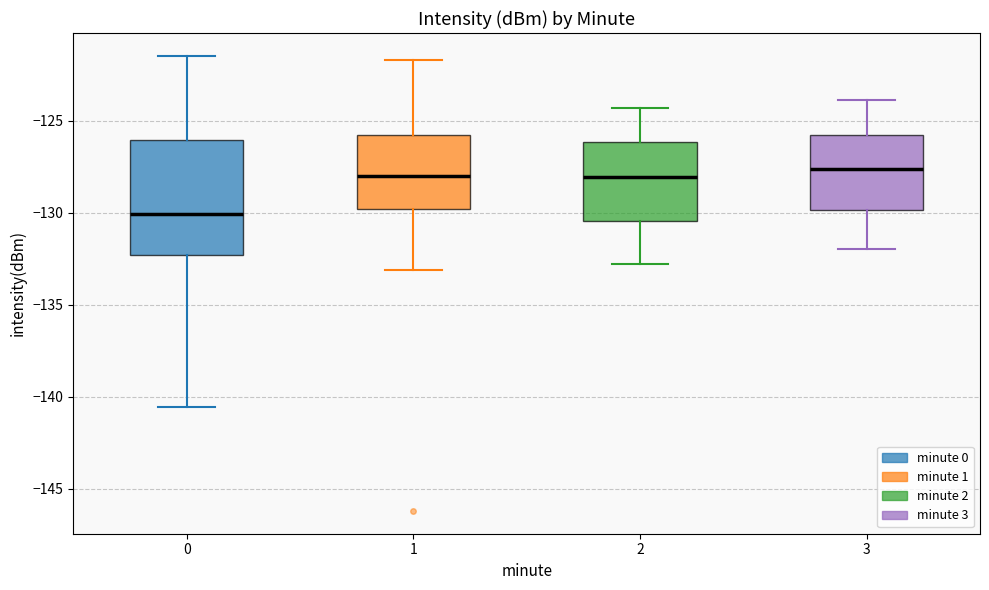

Reading left to right, transcribe this box plot: for each box, give where its median line is, the range the box spans, and where its two whiskers end, as read against the y-axis. The values are not printed on the chart, so give them approximately, as read against the axis.

0: median -130.0, box -132.5 to -126.0, whiskers -140.5 to -121.5
1: median -128.0, box -130.0 to -126.0, whiskers -133.0 to -121.5
2: median -128.0, box -130.5 to -126.0, whiskers -133.0 to -124.5
3: median -127.5, box -130.0 to -126.0, whiskers -132.0 to -124.0